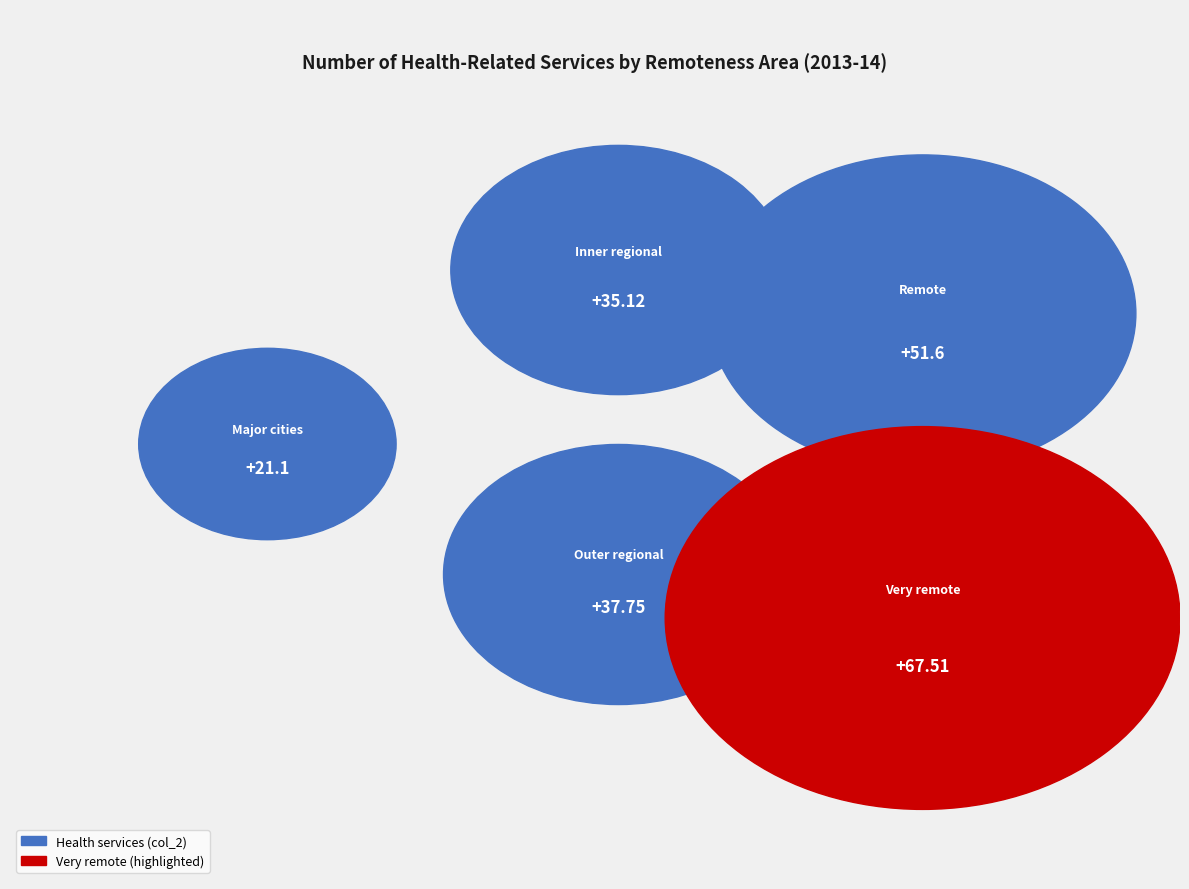

How many slices are in this pie chart?

5